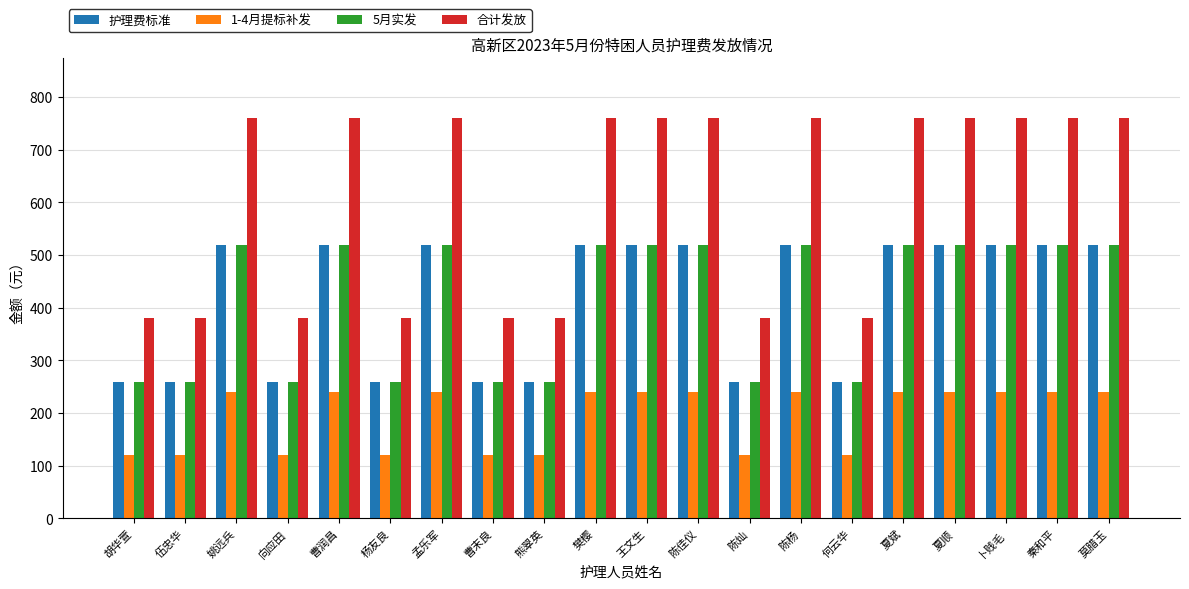

Does the chart contain stacked bars?

No